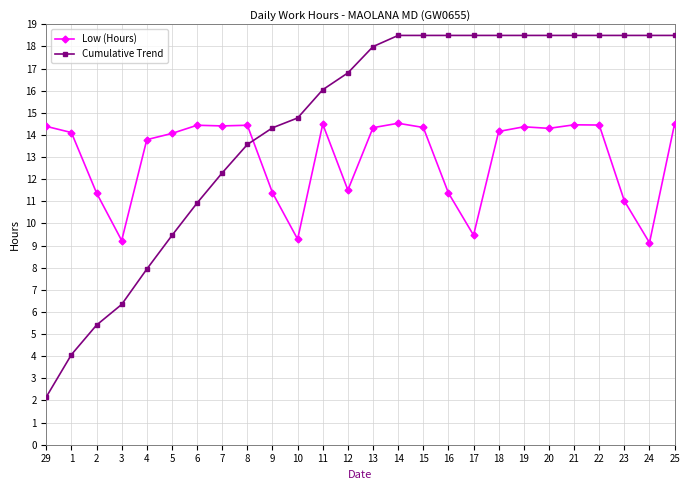

Where is the first local minimum for Low (Hours)?

3